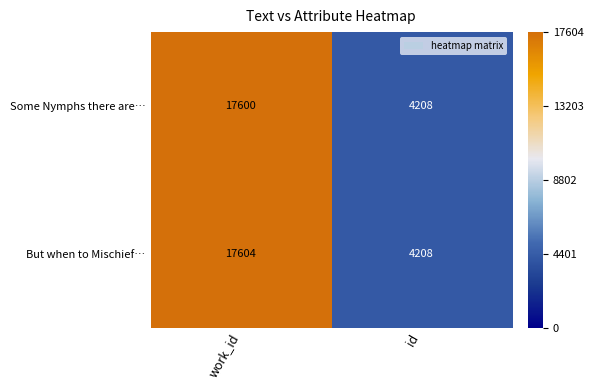

What is the sum of all But when to Mischief… values?

21812